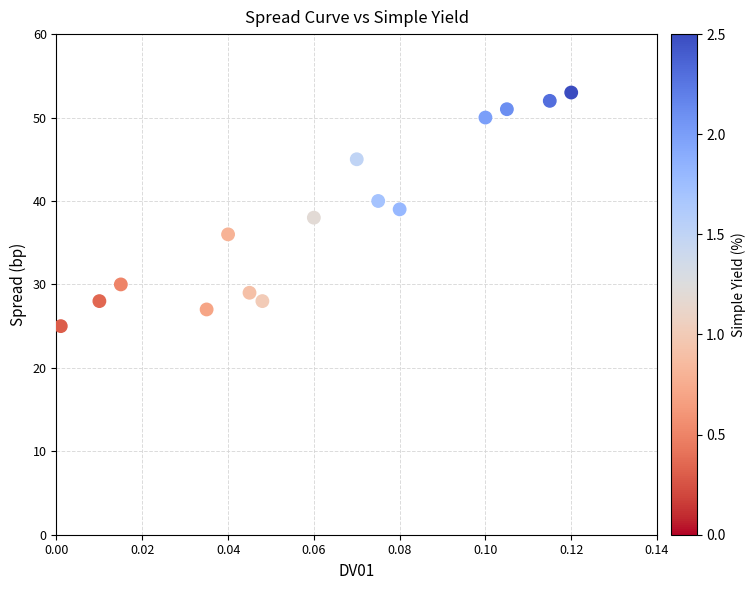

What is the range of Y values (max minus min)?

28